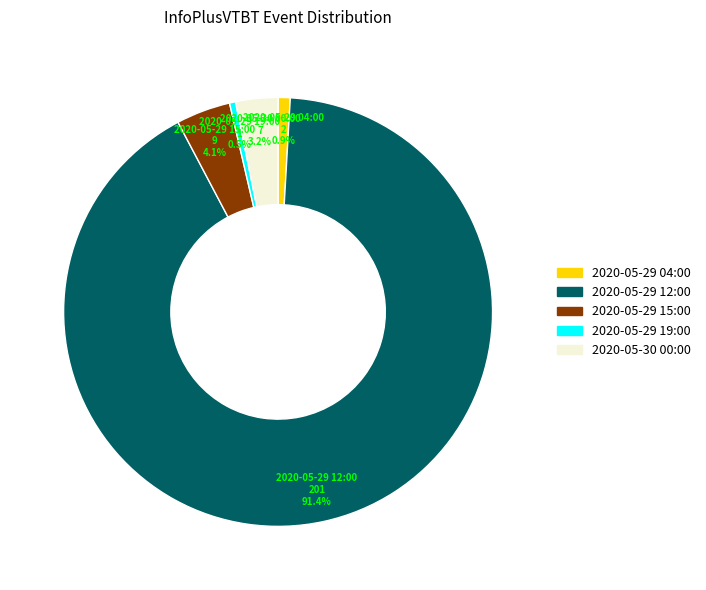

Is there a majority slice in this chart?

Yes